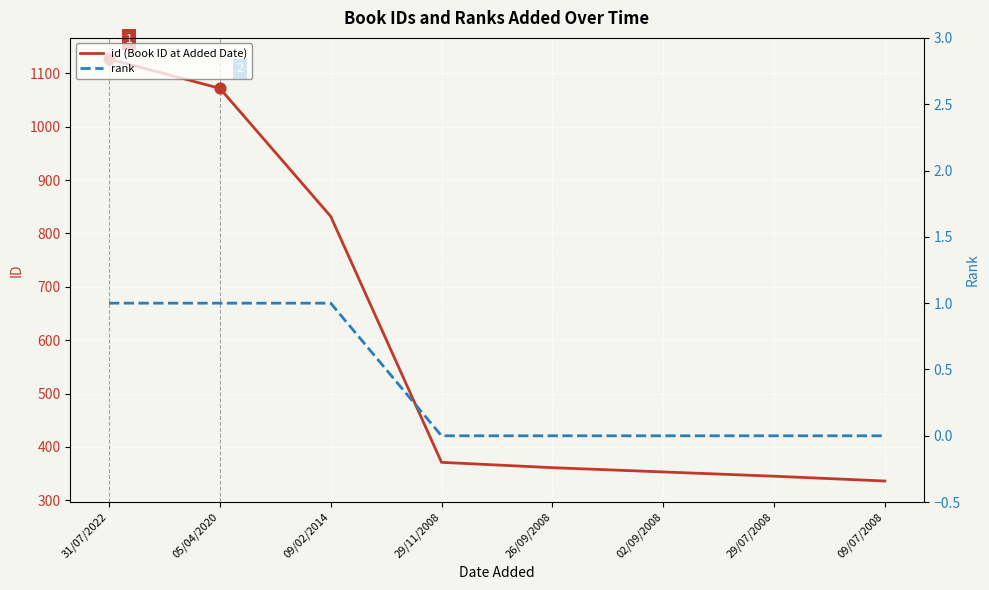

Which series reaches the minimum Y coordinate?

rank